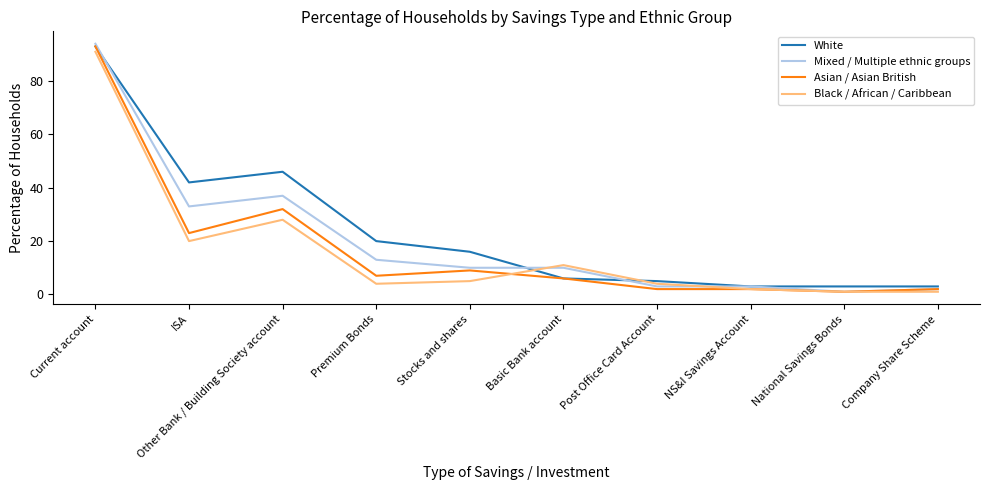

What is the smallest value displayed?

1